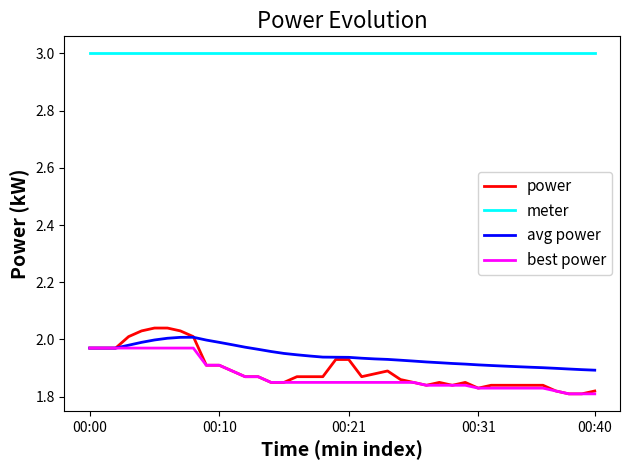

Which series has the largest range (max minus min)?

power